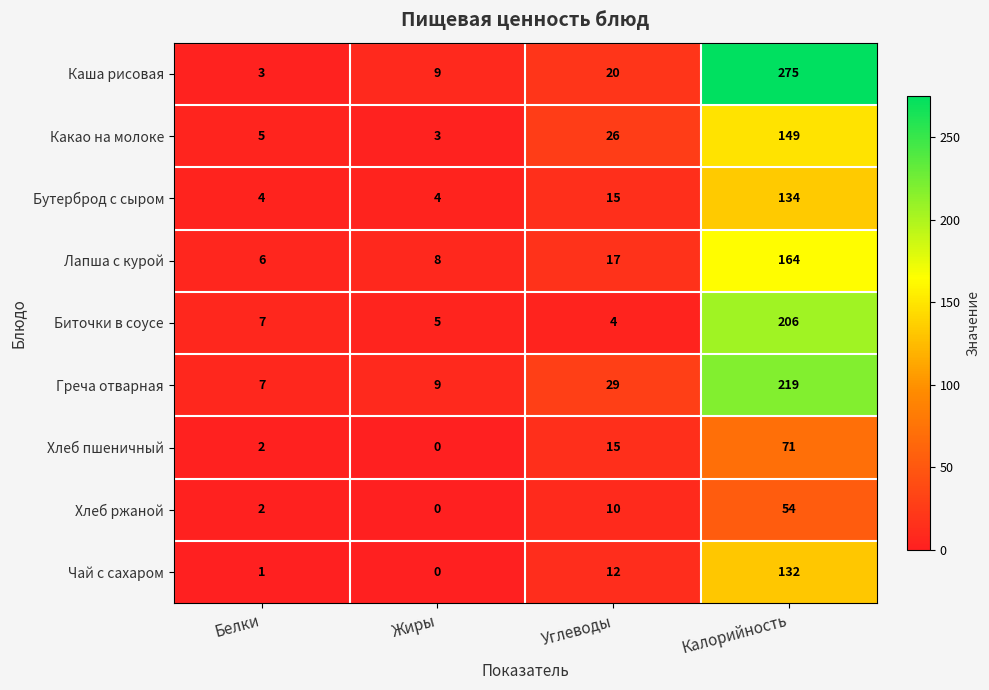

What is the greatest value displayed?

275